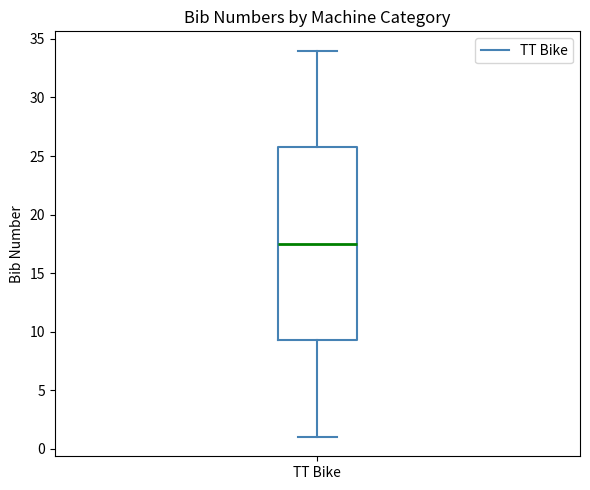

Where does the lower whisker of the box for TT Bike end on the y-axis? The values are not printed on the chart, so give them approximately, as read against the axis.

1.0